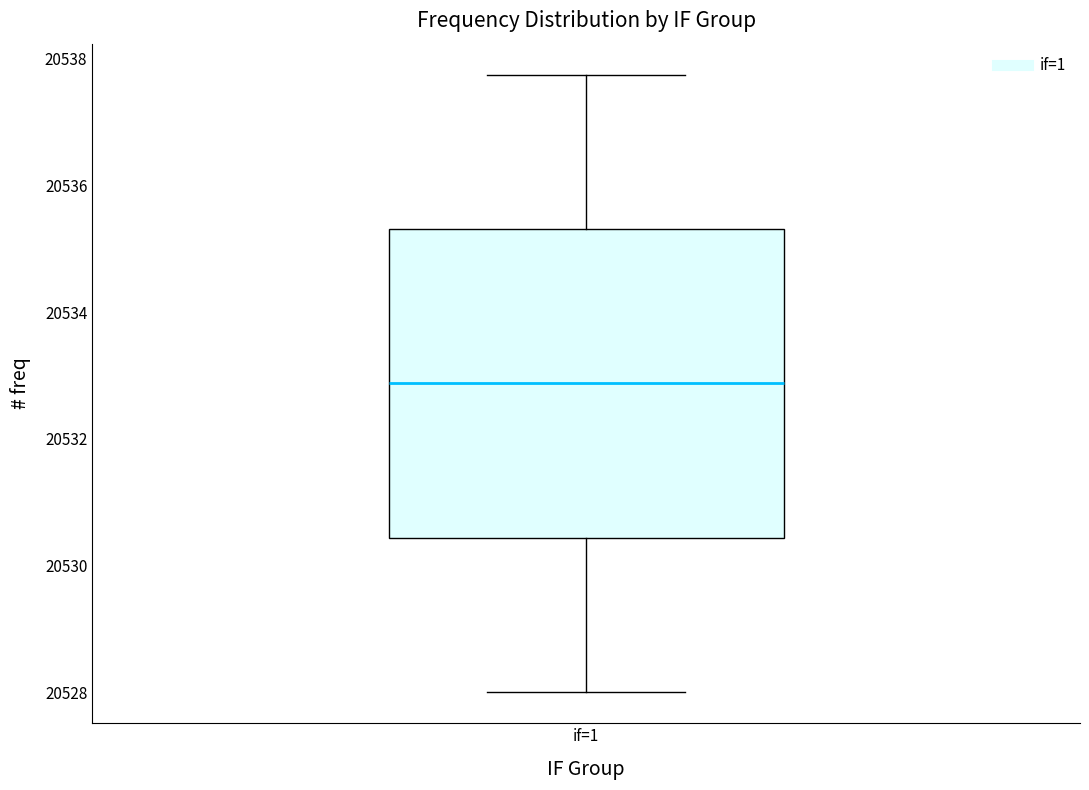

Where is the lower edge of the box for if=1 on the y-axis? The values are not printed on the chart, so give them approximately, as read against the axis.

20530.4